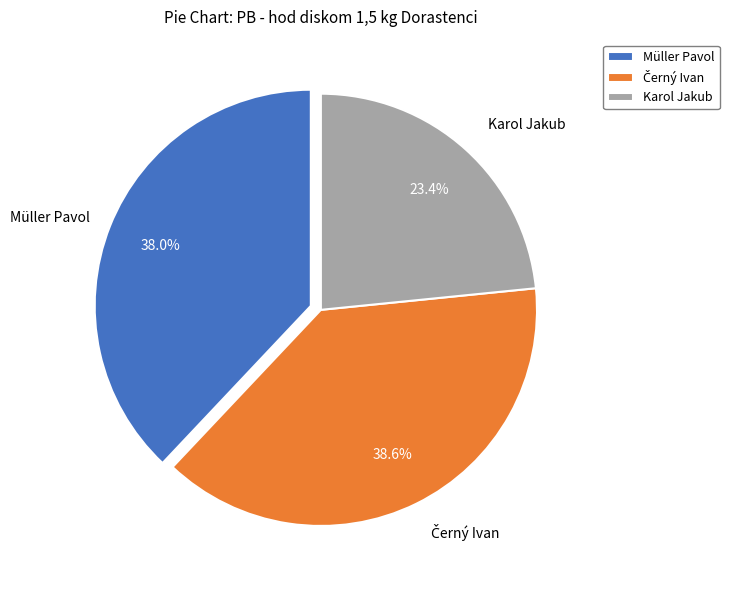

To the nearest percent, what is the average slice percentage?

33%